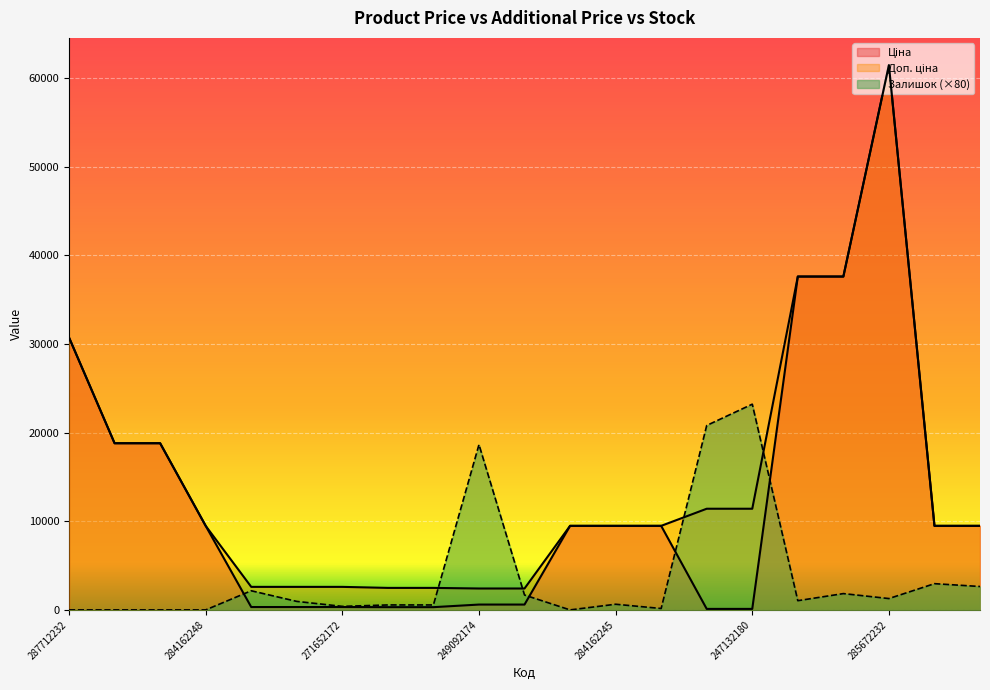

How many times do Доп. ціна and Залишок cross each other?

4